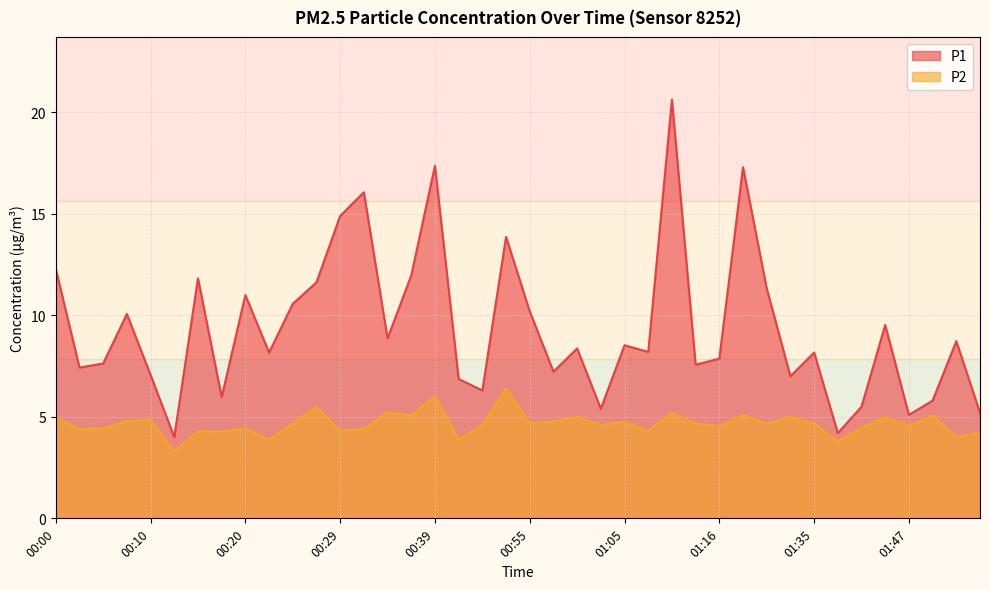

Which has a higher value, 00:37 or 00:15?

00:37